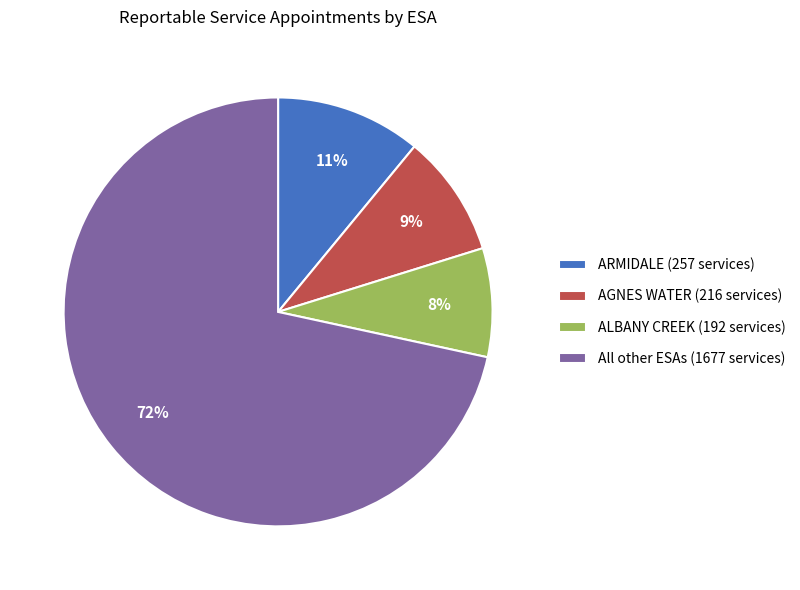

To the nearest percent, what is the combined percentage of ARMIDALE (257 services) and AGNES WATER (216 services)?

20%